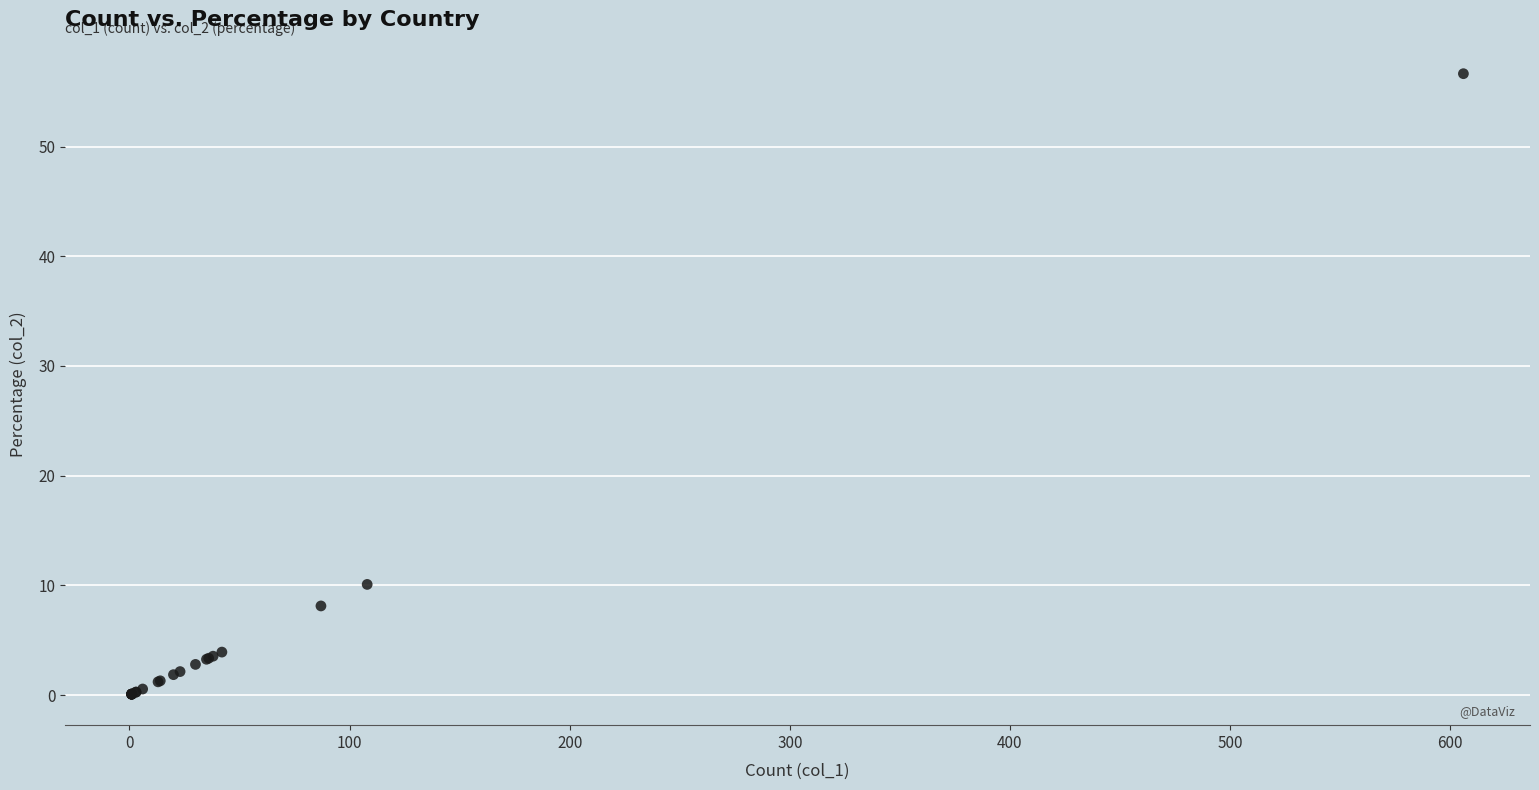

What Y value in the scatter plot is closest to 28?

10.1